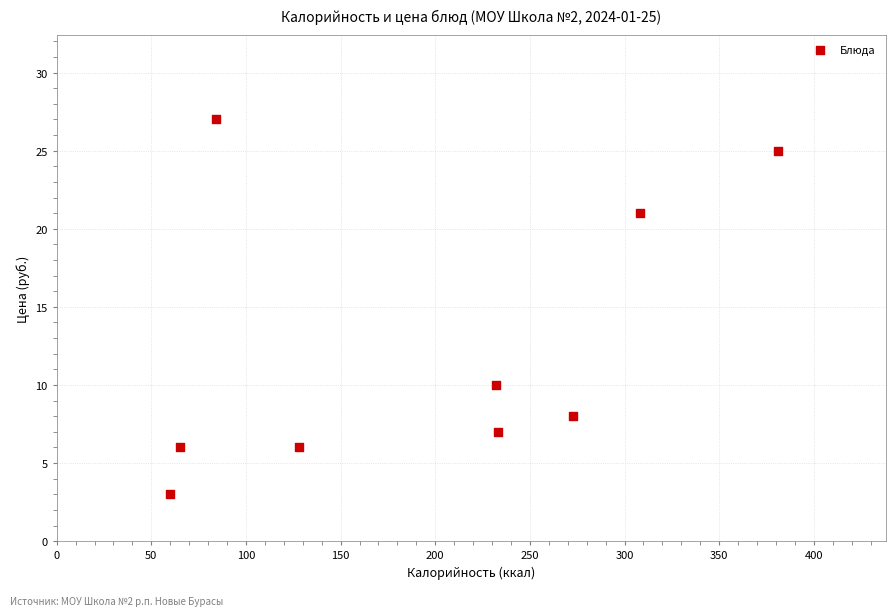

What Y value in the scatter plot is closest to 15?

10